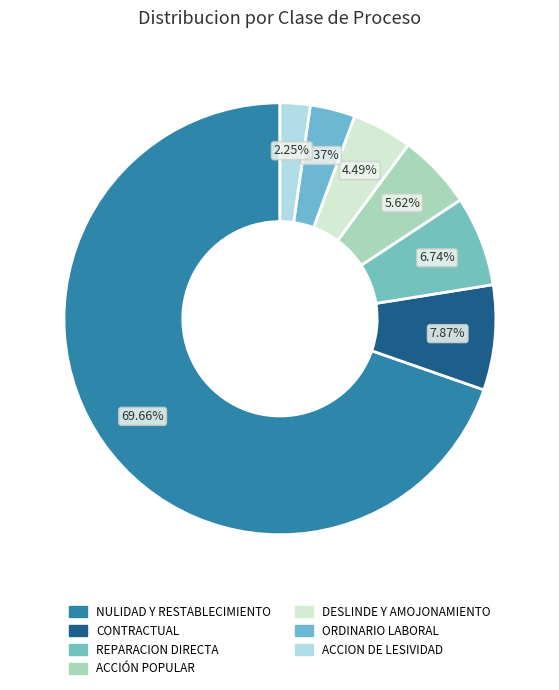

Rank the categories by value from highest to lowest.

NULIDAD Y RESTABLECIMIENTO, CONTRACTUAL, REPARACION DIRECTA, ACCIÓN POPULAR, DESLINDE Y AMOJONAMIENTO, ORDINARIO LABORAL, ACCION DE LESIVIDAD